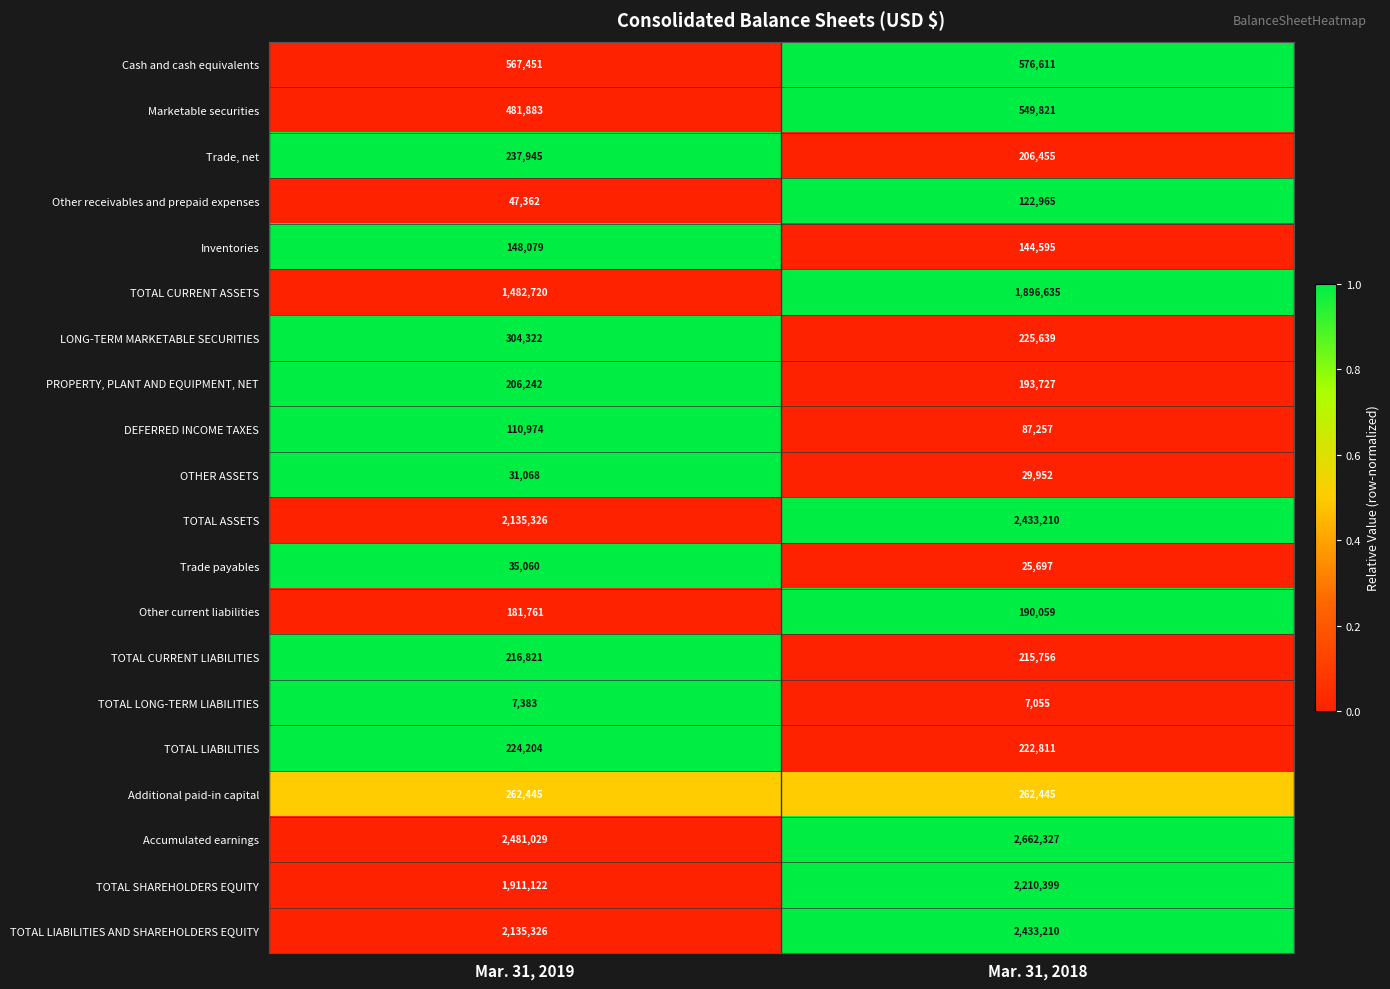

Between Mar. 31, 2019 and Mar. 31, 2018, which series saw the biggest shift?

TOTAL CURRENT ASSETS